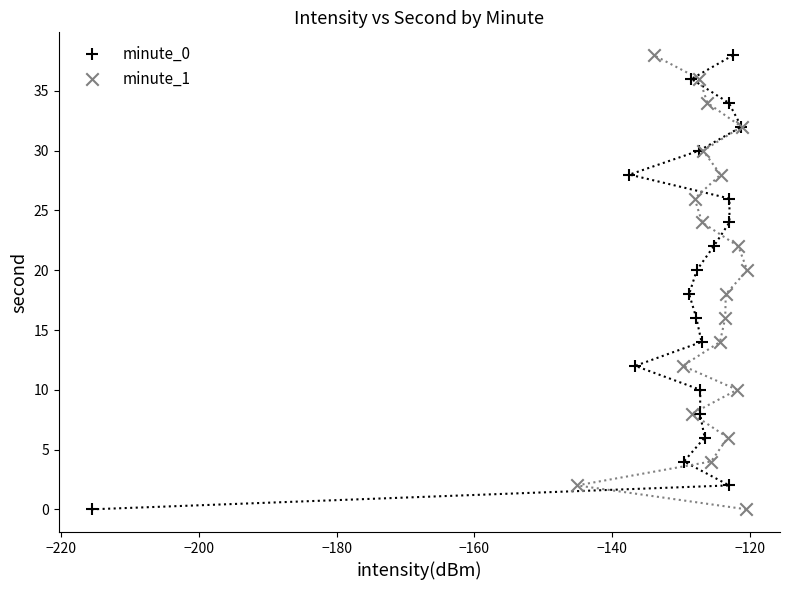

What are all the series names shown in the legend?

minute_0, minute_1